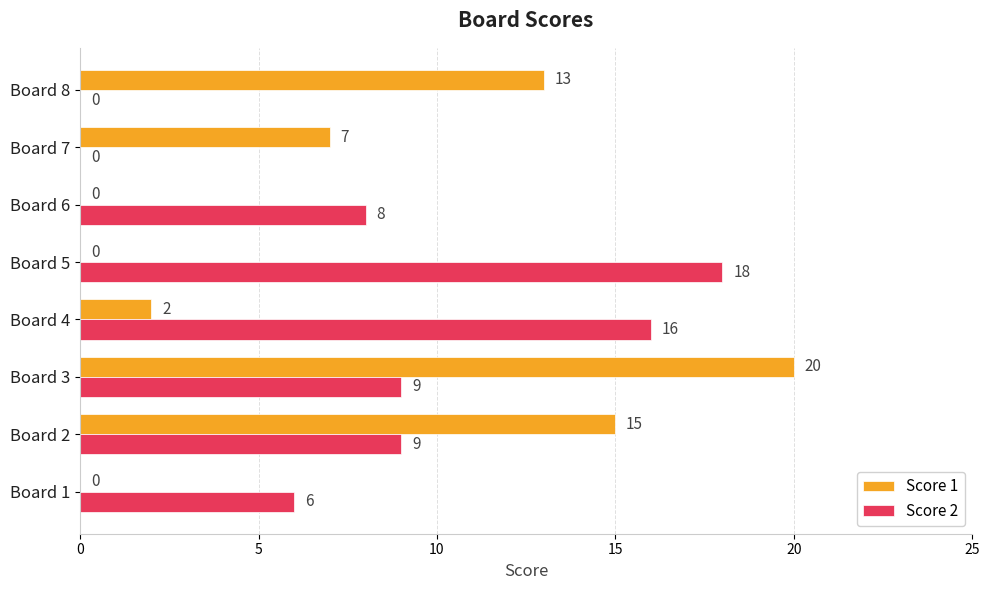

At which category is the sum across all series the highest?

Board 3